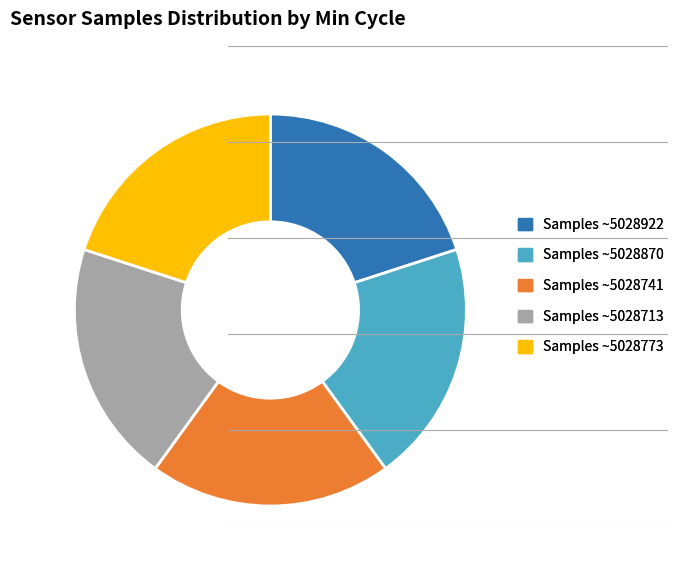

Is there any slice that represents more than half of the pie?

No